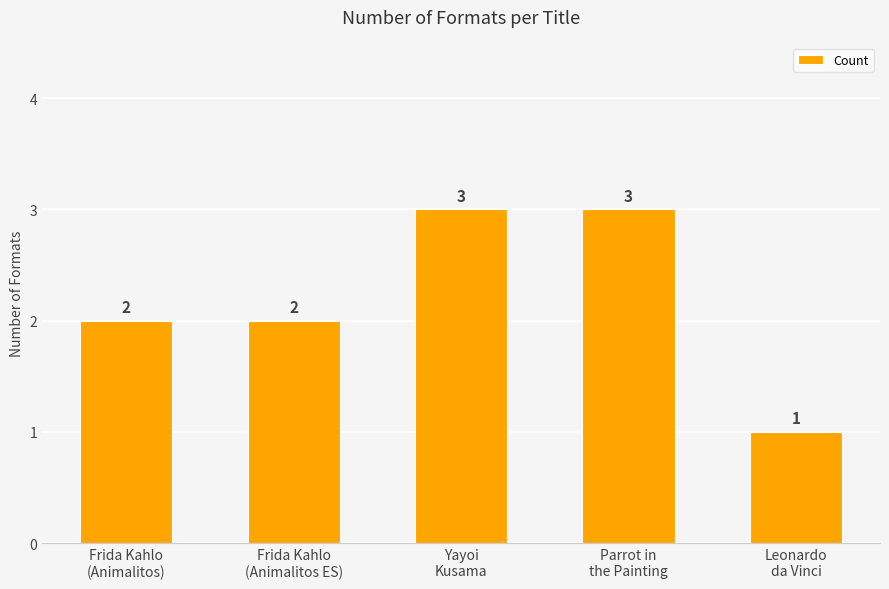

What is the sum of all values?

11